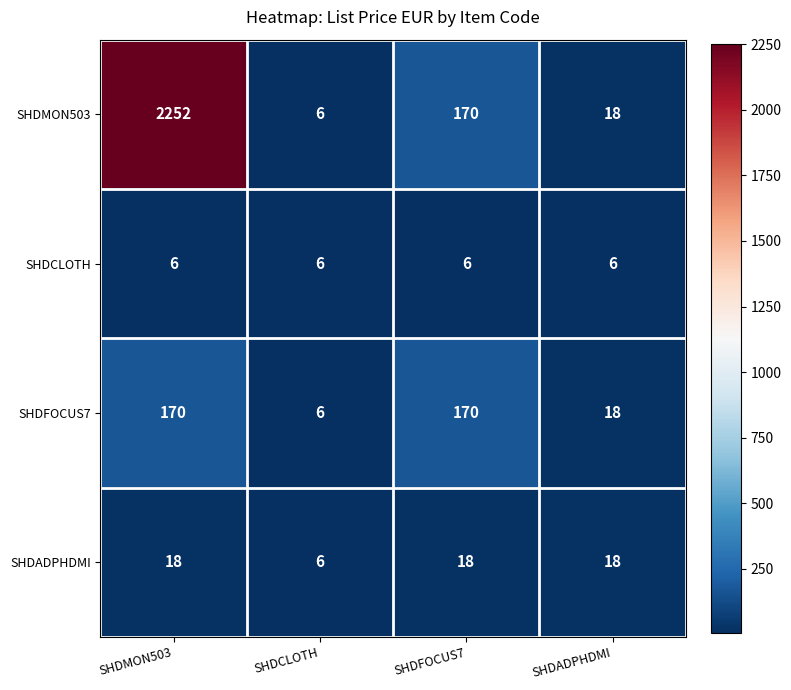

Rank the series by their maximum value, from lowest to highest.

SHDCLOTH, SHDADPHDMI, SHDFOCUS7, SHDMON503